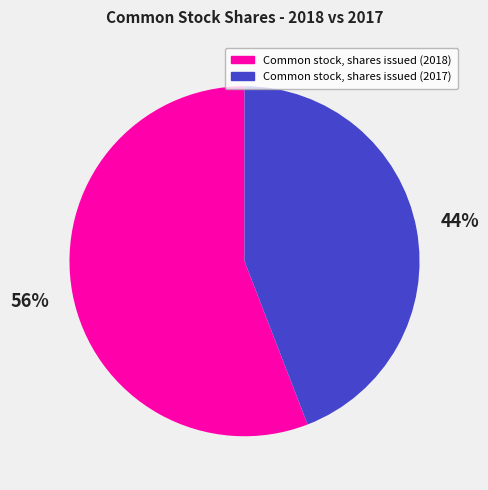

The Common stock, shares issued (2017) slice represents 44% of the pie. True or false?

True